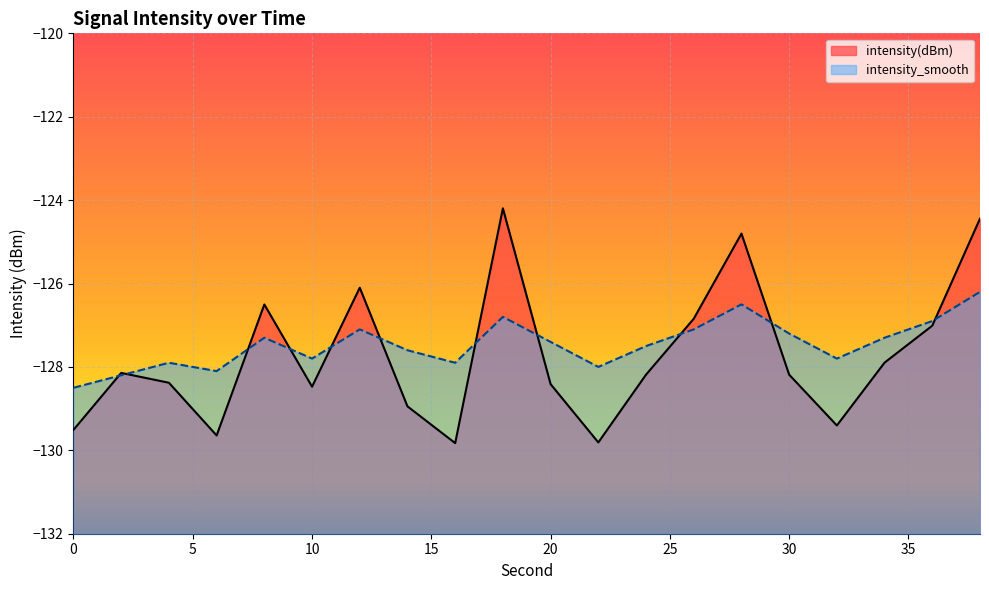

What is the smallest value displayed?

-129.8